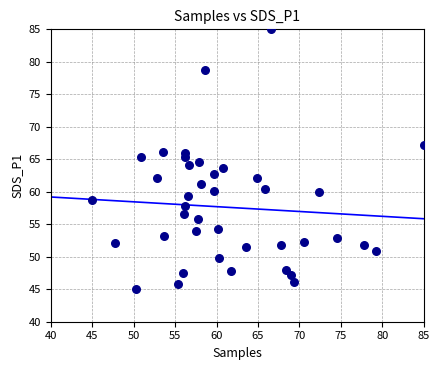

What is the range of Y values (max minus min)?

40.0